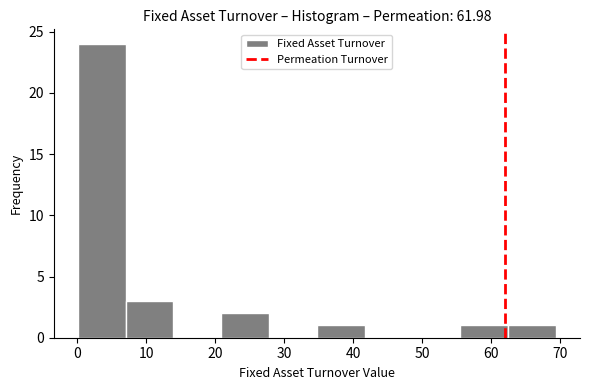

Which range on the x-axis has the tallest bar?

0 to 7